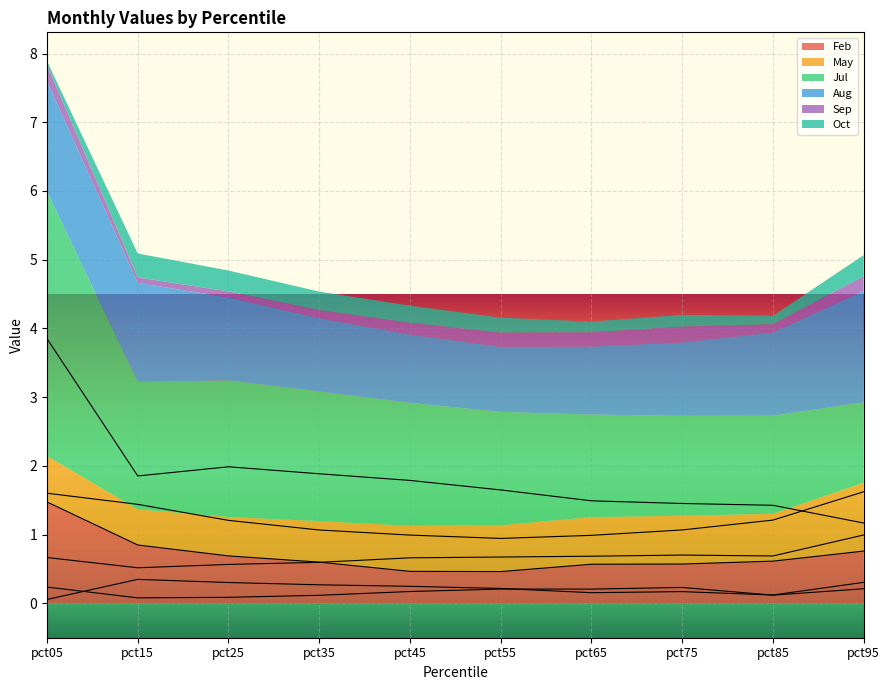

What is the average value of the Aug series?

1.2